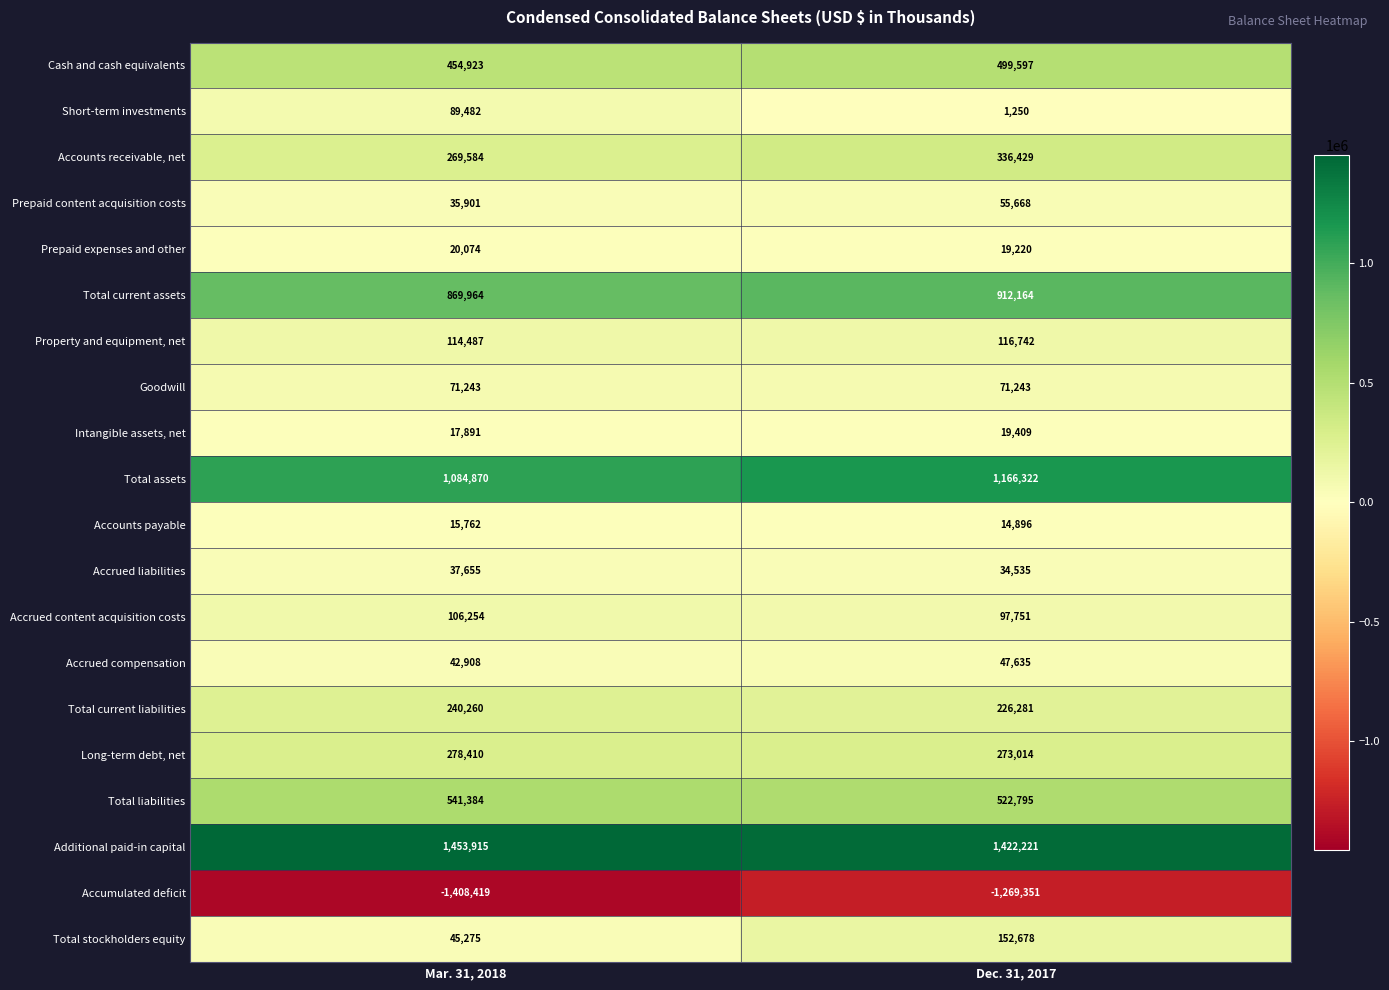

What is the difference between the highest and lowest values at Mar. 31, 2018?

2862334